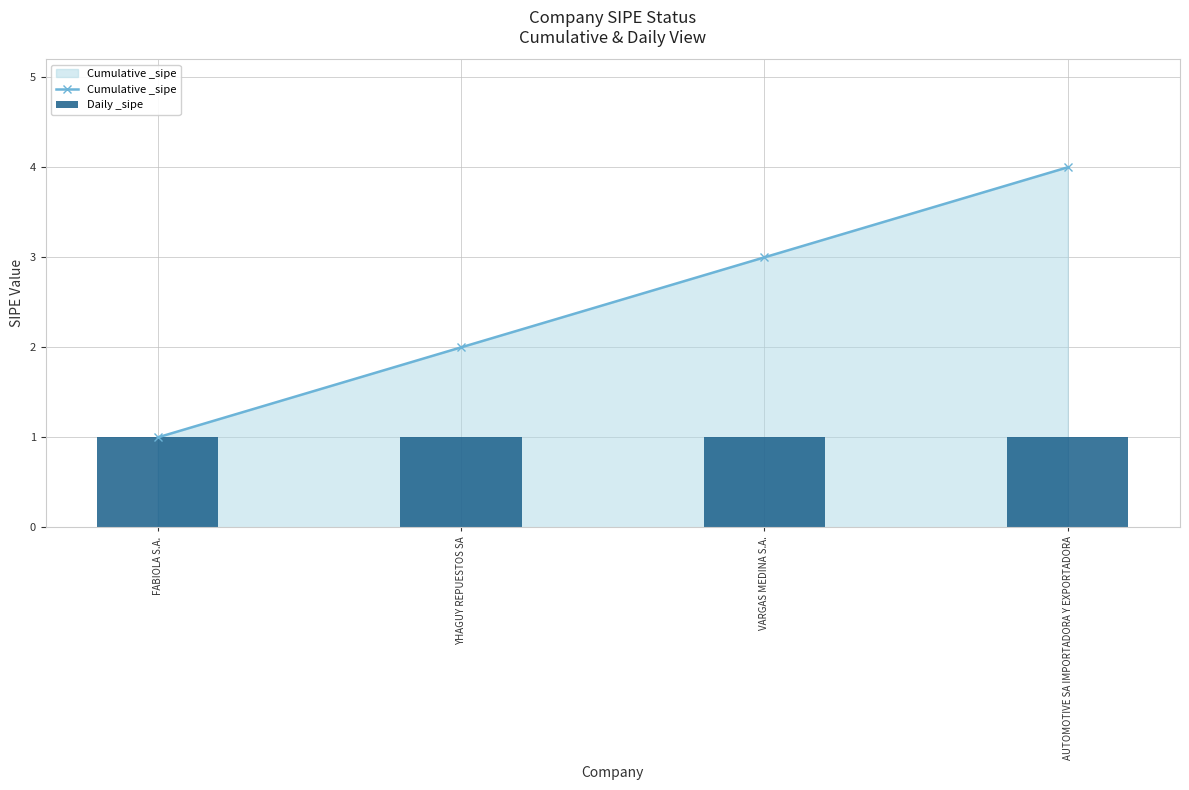

What is the label of the 2nd bar from the left?

YHAGUY REPUESTOS SA